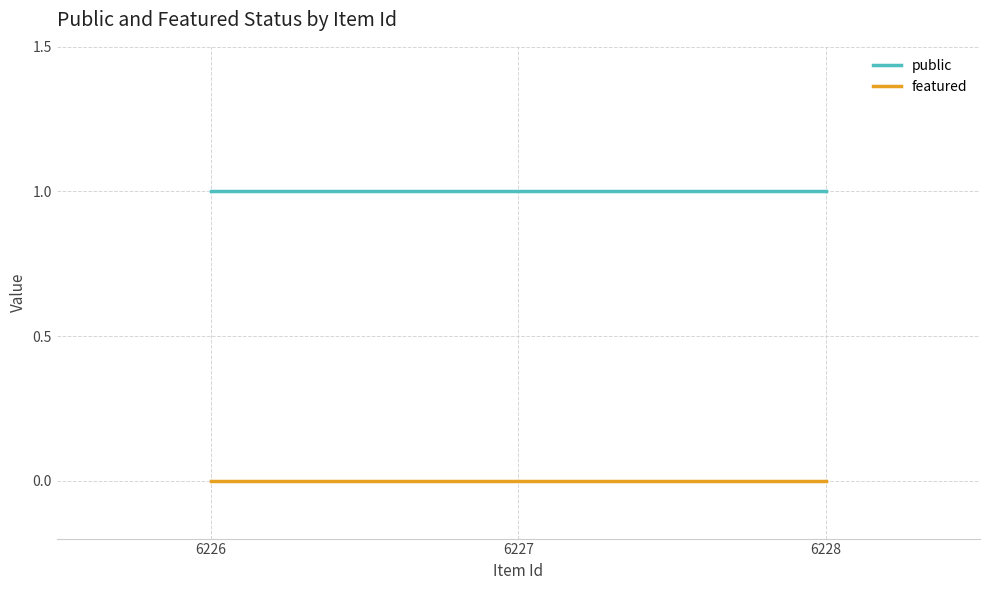

Is the value of featured at 6228 greater than the value of public at 6227?

No